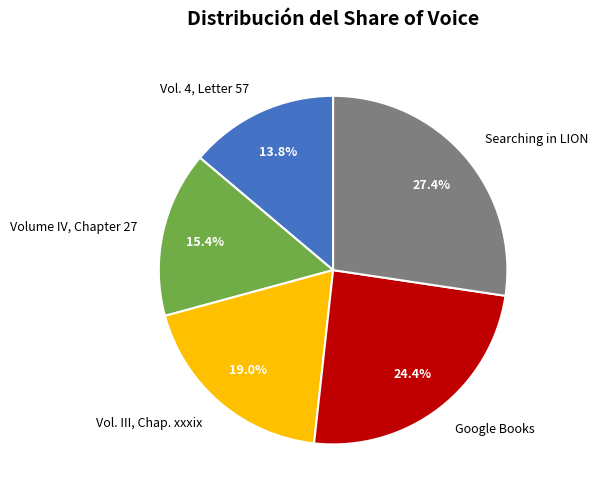

How many slices are in this pie chart?

5